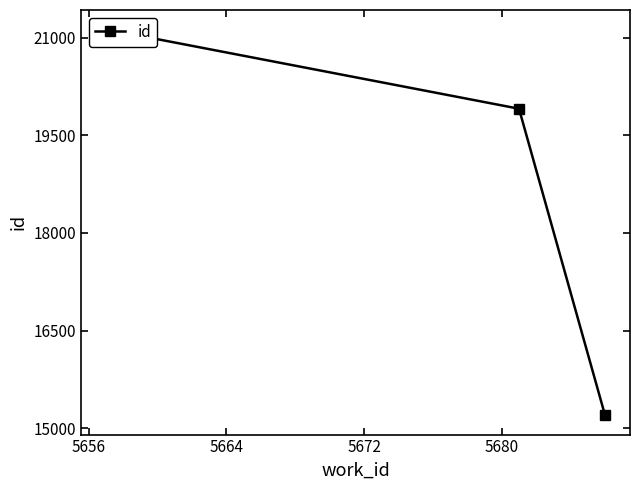

What is the smallest value displayed?

15199